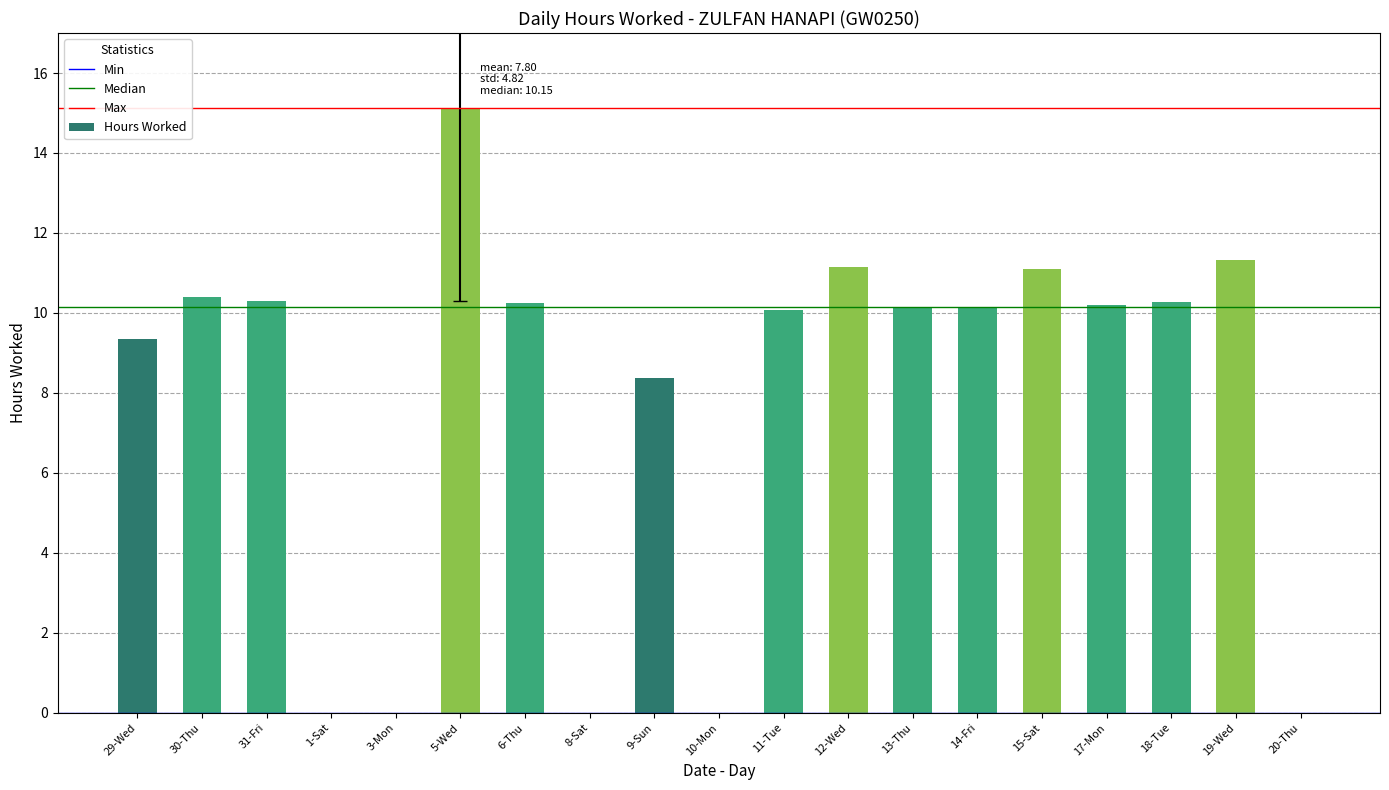

What is the approximate value at 5-Wed?

15.1